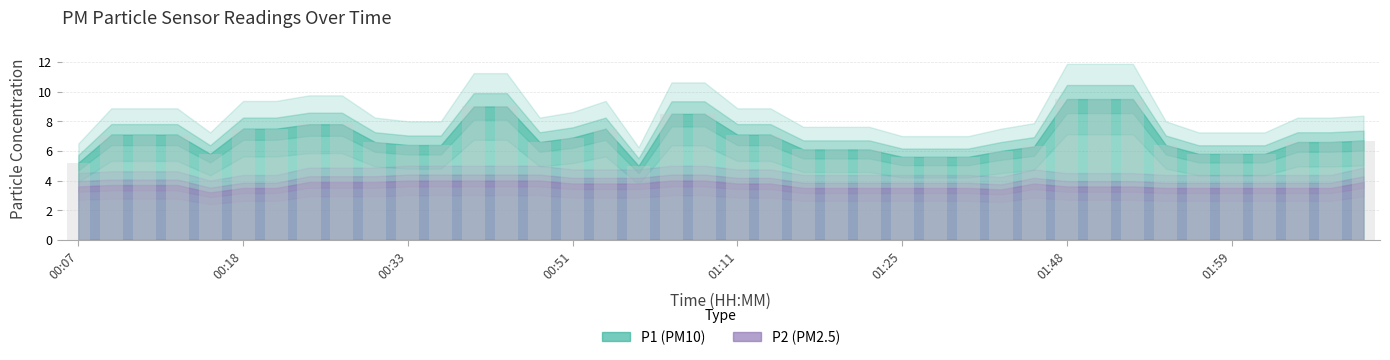

How many bars are there in total?

40